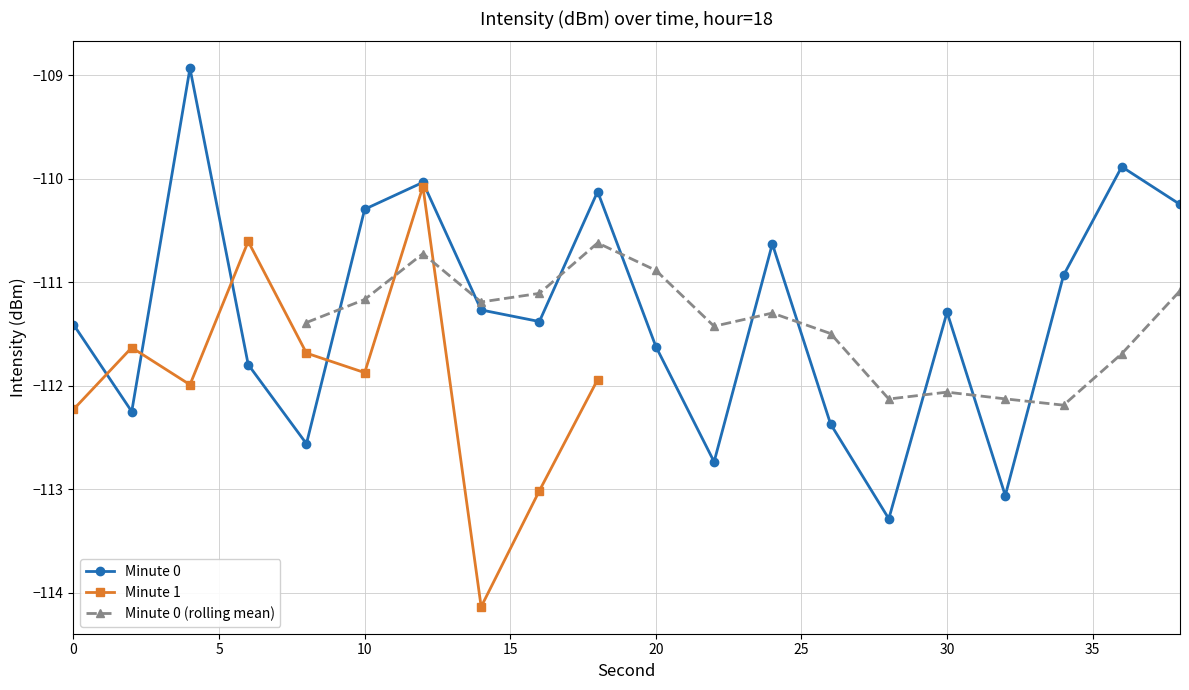

At which category does minute 1 avg reach its first local peak?

2